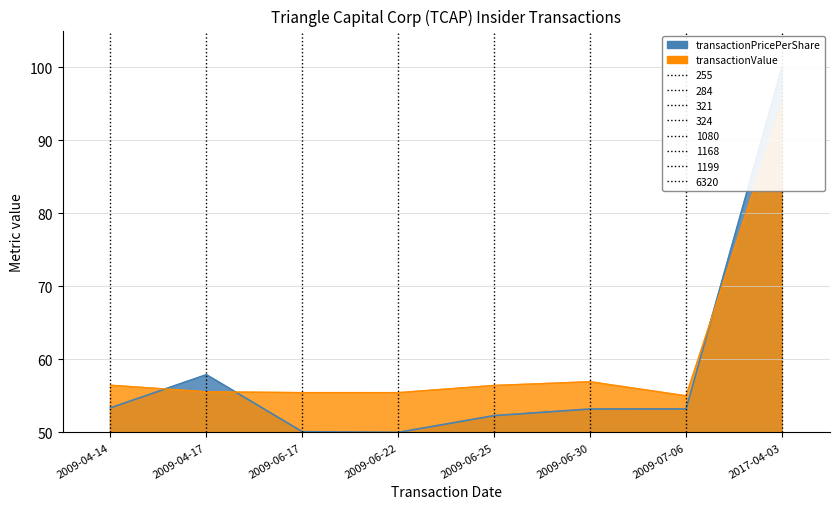

Where does the transactionPricePerShare series first go above 53?

2009-04-14